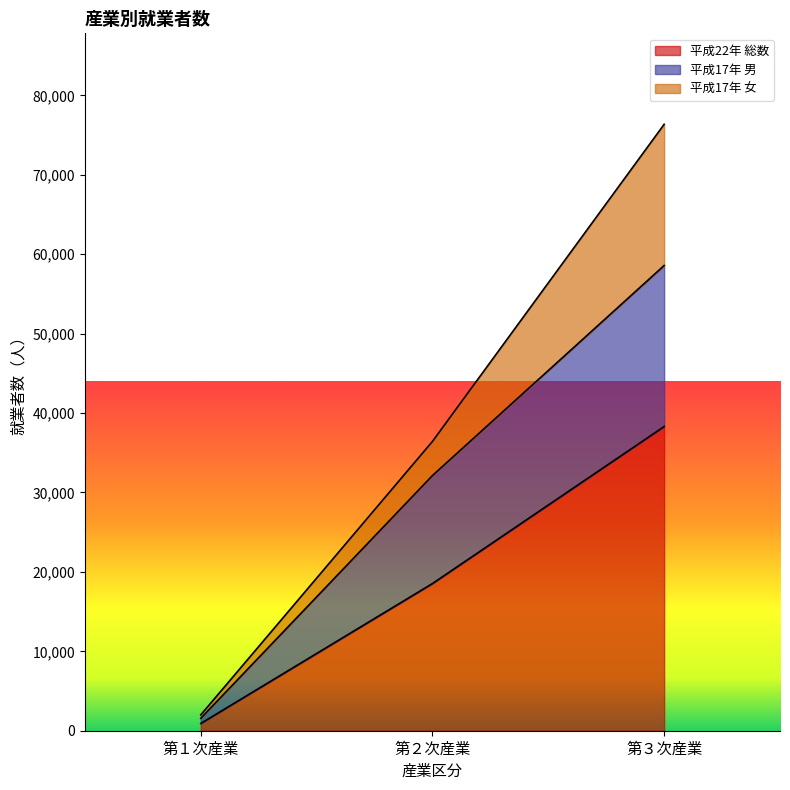

What are all the series names shown in the legend?

平成22年 総数, 平成17年 男, 平成17年 女